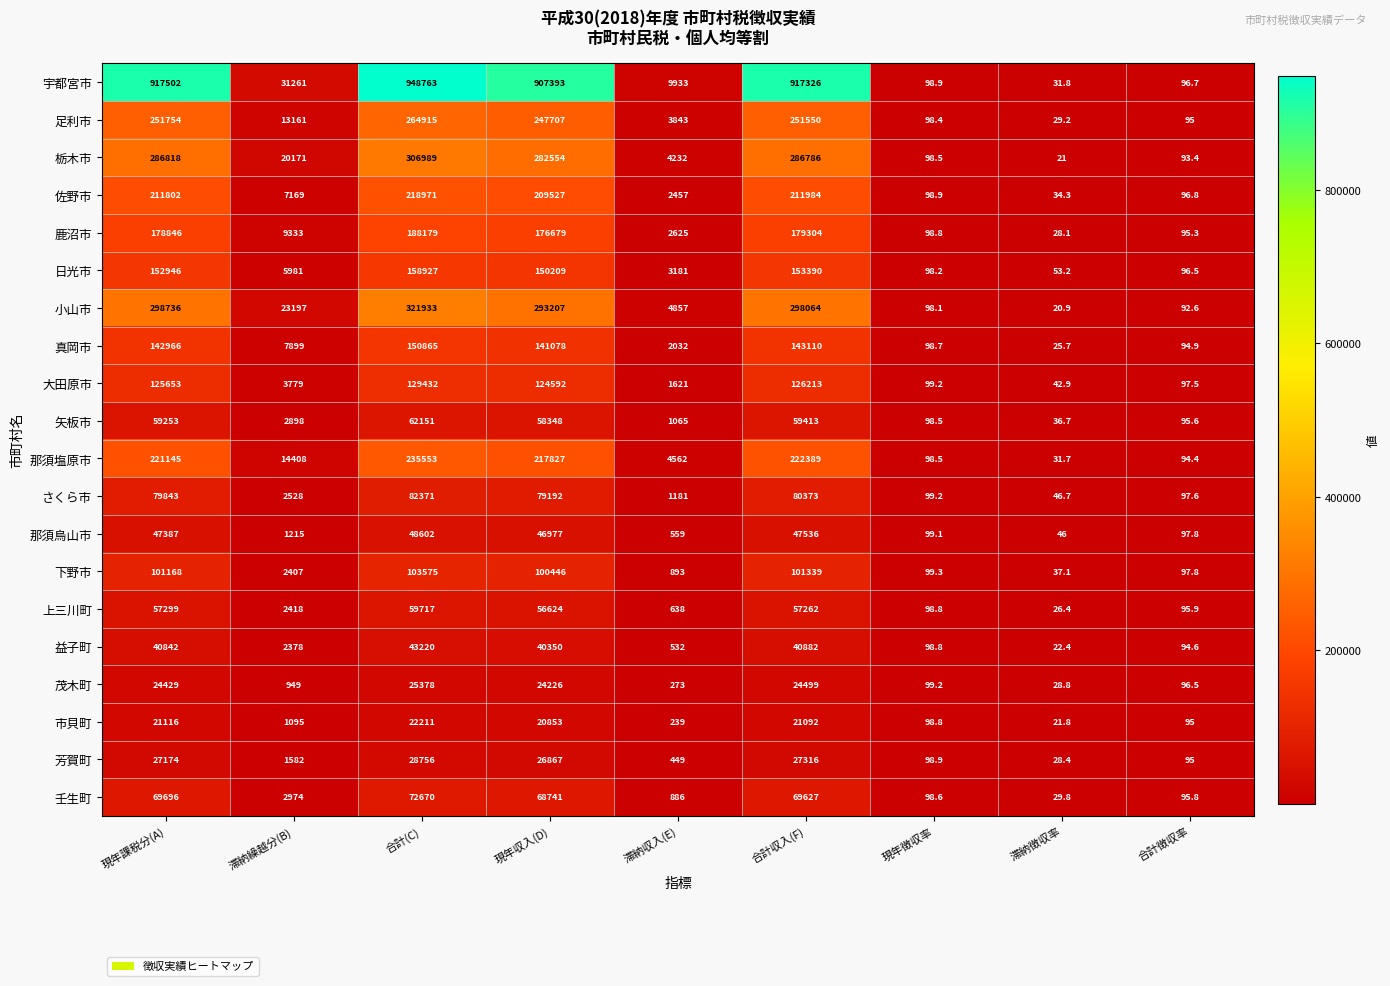

Count the number of data series in this chart.

20